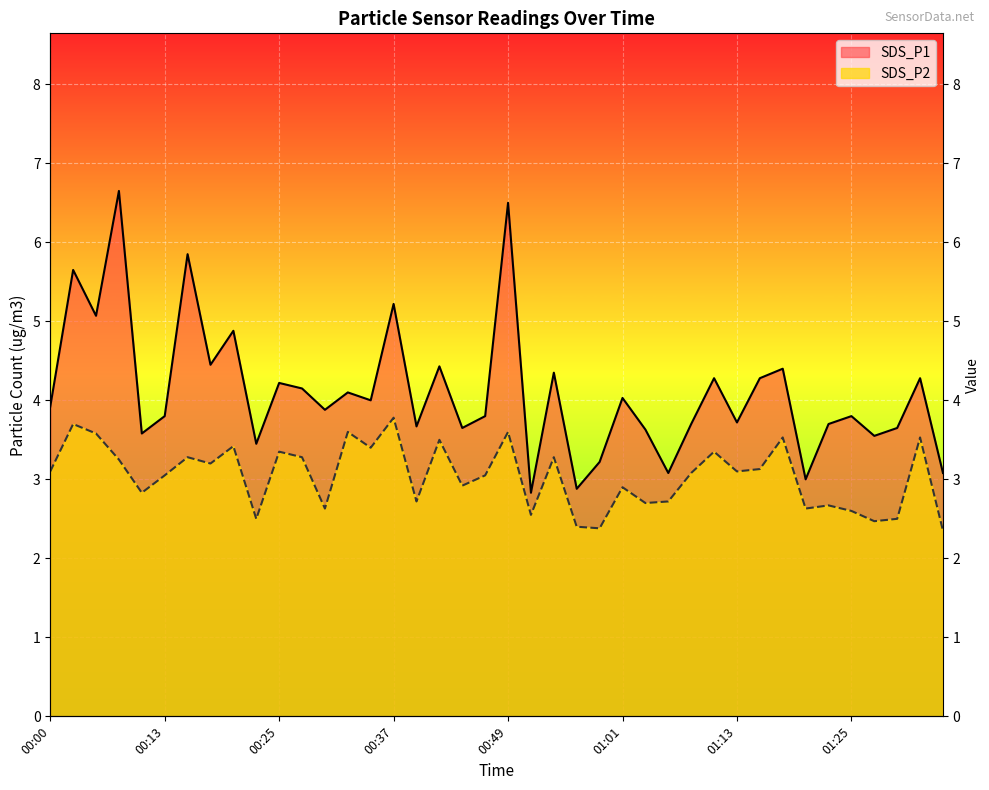

Reading left to right, list all the values displayed in this chart.

SDS_P1: 3.9	5.7	5.1	6.7	3.6	3.8	5.8	4.5	4.9	3.5	4.2	4.2	3.9	4.1	4.0	5.2	3.7	4.4	3.6	3.8	6.5	2.8	4.3	2.9	3.2	4.0	3.6	3.1	3.7	4.3	3.7	4.3	4.4	3.0	3.7	3.8	3.5	3.6	4.3	3.1
SDS_P2: 3.1	3.7	3.6	3.2	2.8	3.0	3.3	3.2	3.4	2.5	3.4	3.3	2.6	3.6	3.4	3.8	2.7	3.5	2.9	3.0	3.6	2.5	3.3	2.4	2.4	2.9	2.7	2.7	3.1	3.4	3.1	3.1	3.5	2.6	2.7	2.6	2.5	2.5	3.5	2.4